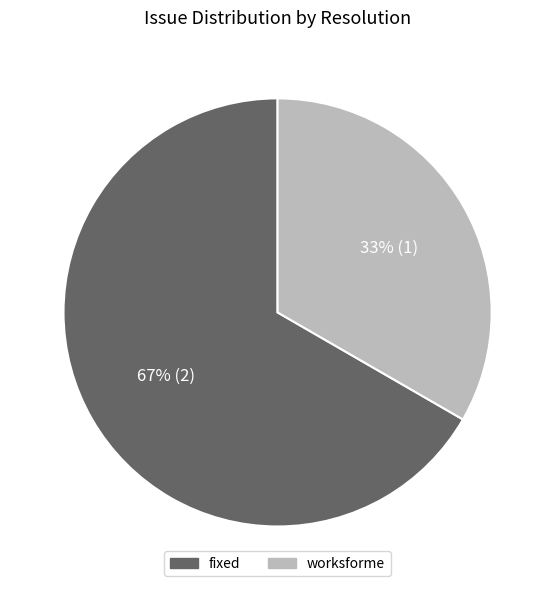

The fixed slice represents 60% of the pie. True or false?

False